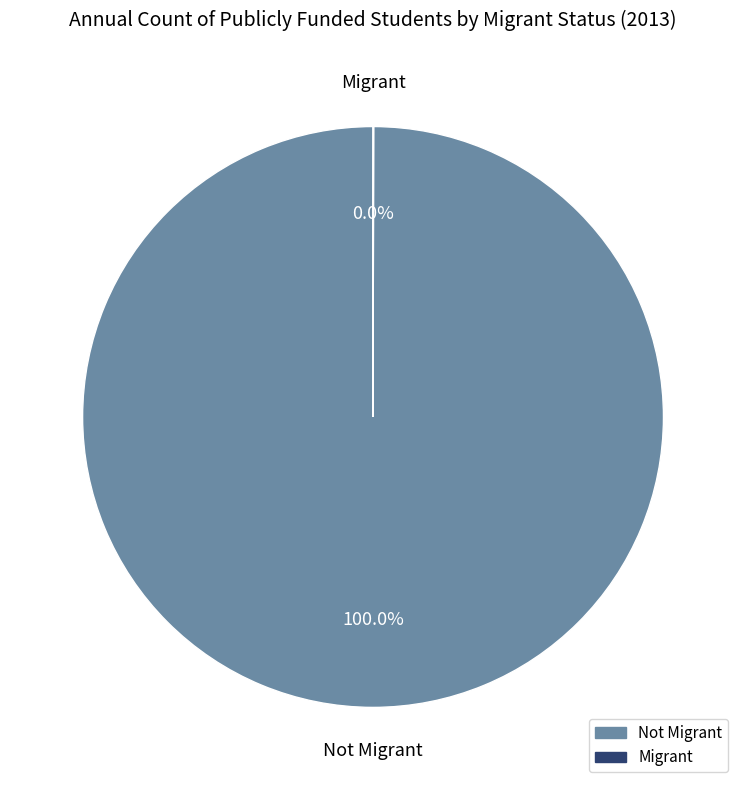

Does any single category account for the majority?

Yes